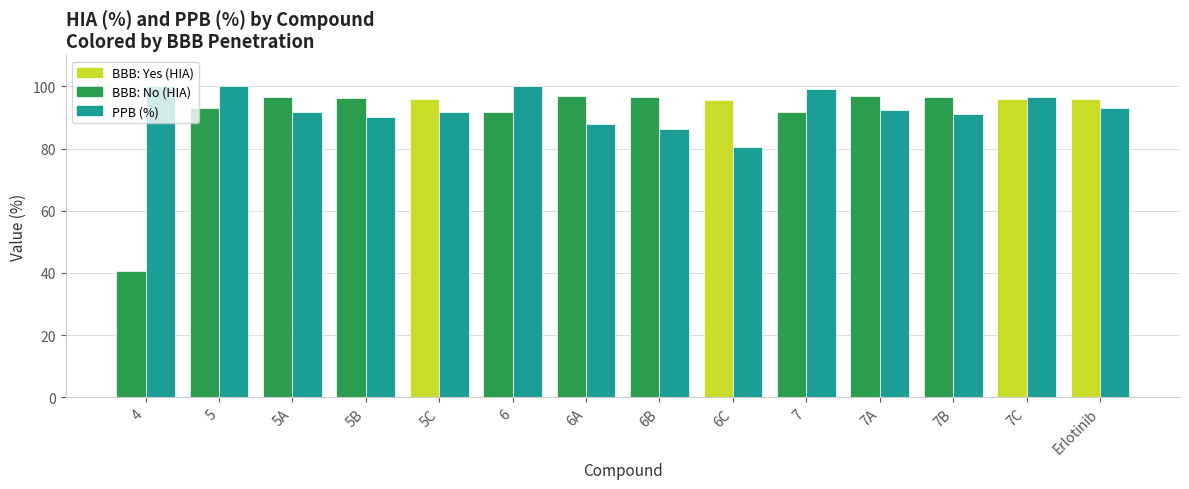

How many categories are shown in the chart?

14